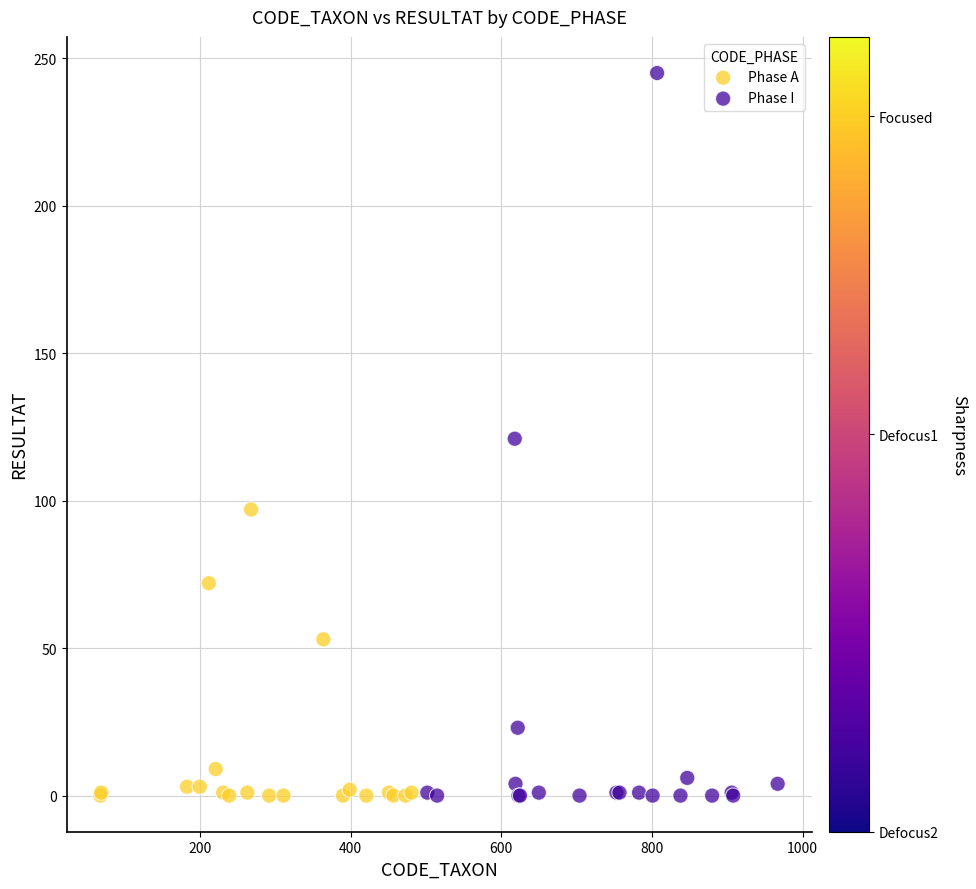

Which series reaches the maximum Y coordinate?

Phase I